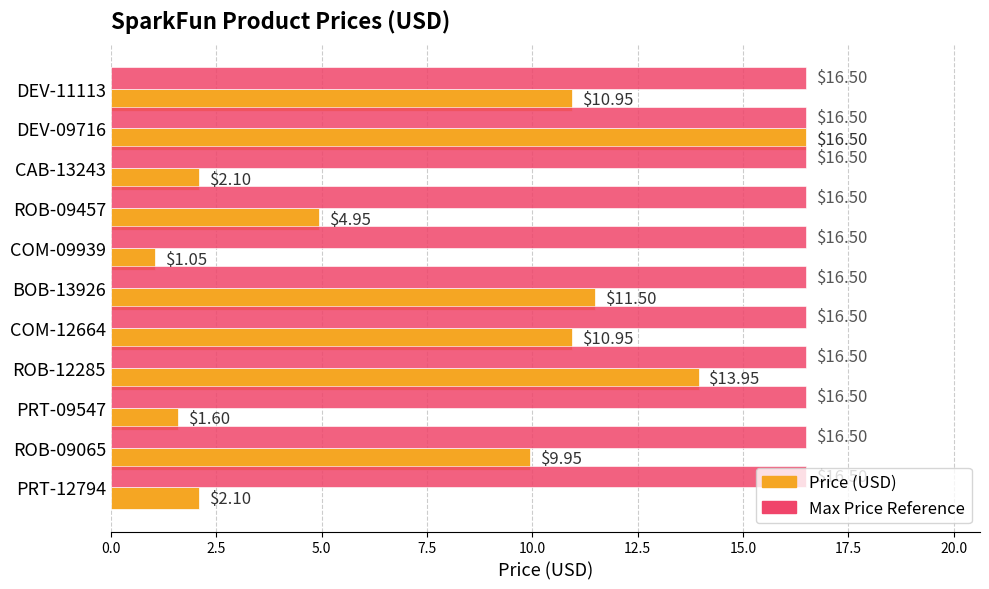

At which category is the sum across all series the highest?

DEV-09716